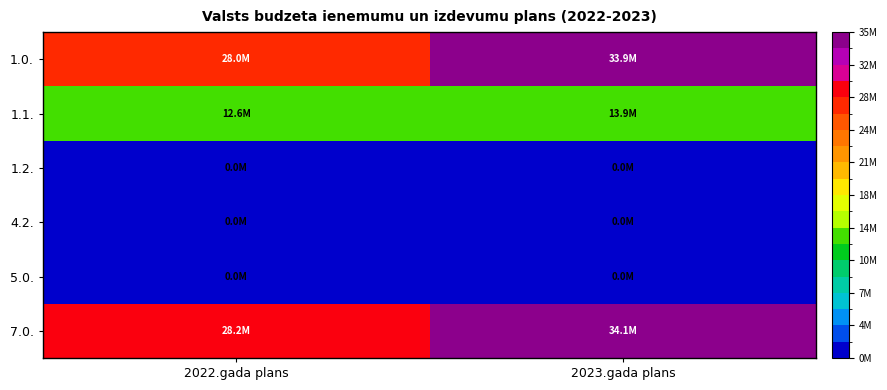

What is the maximum value shown in the chart?

34066515